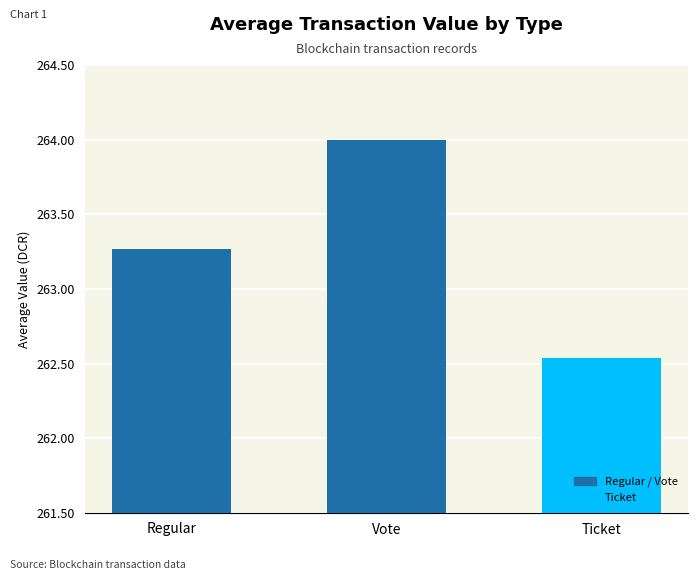

Rank the categories by value from highest to lowest.

Vote, Regular, Ticket